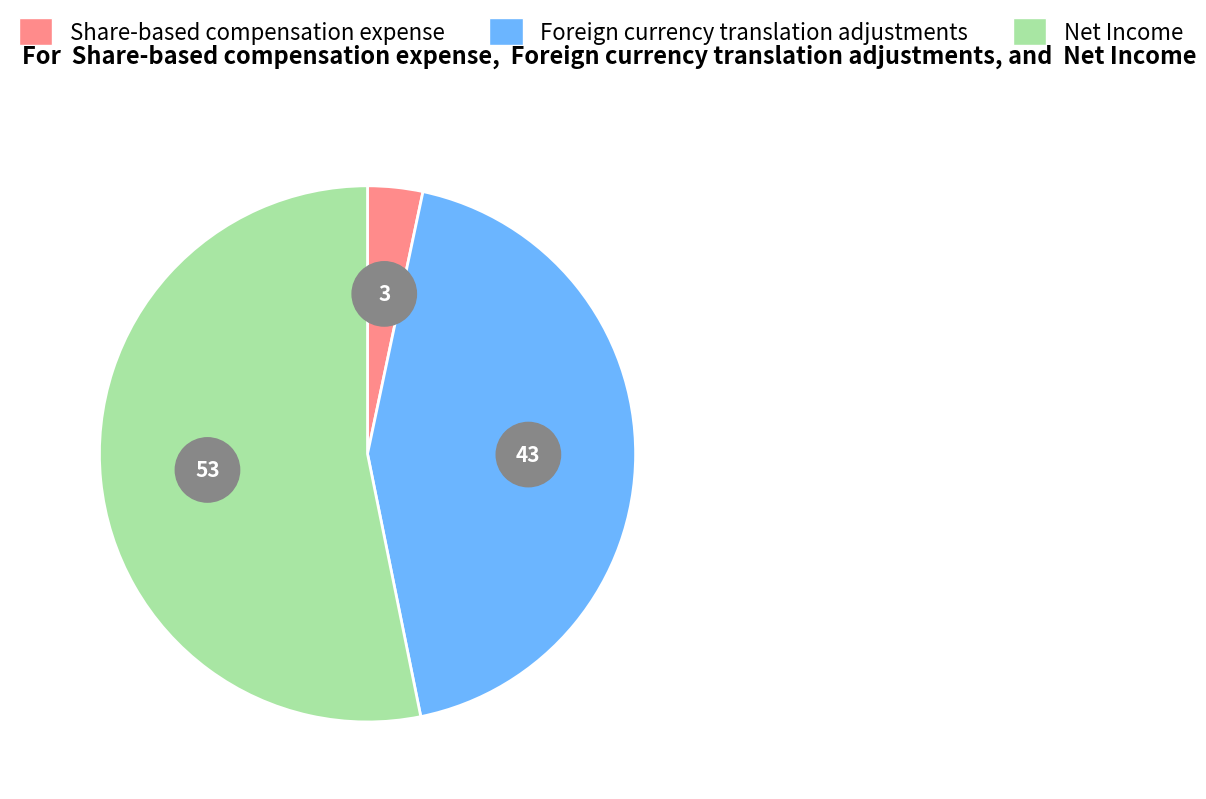

To the nearest percent, what is the average slice percentage?

33%